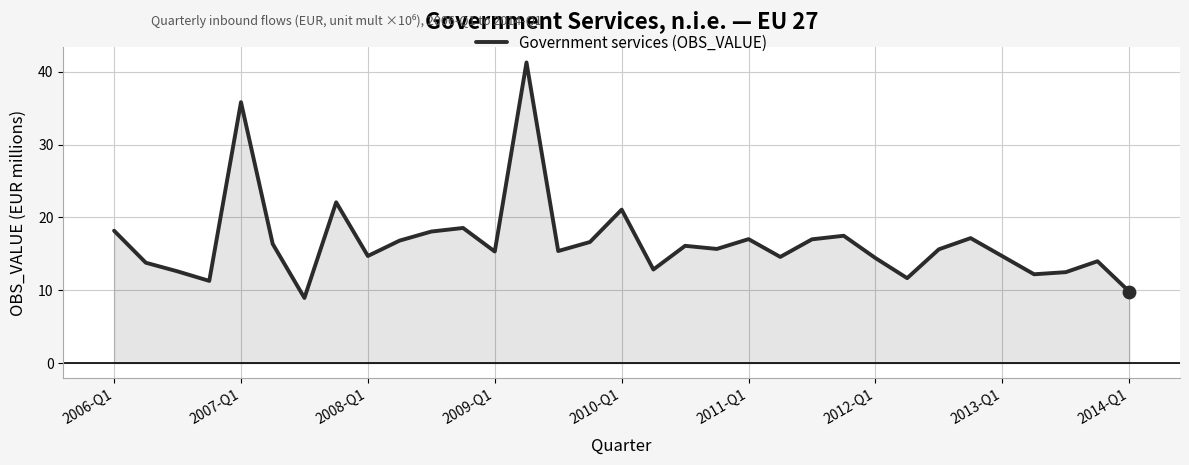

What is the smallest value displayed?

8.9